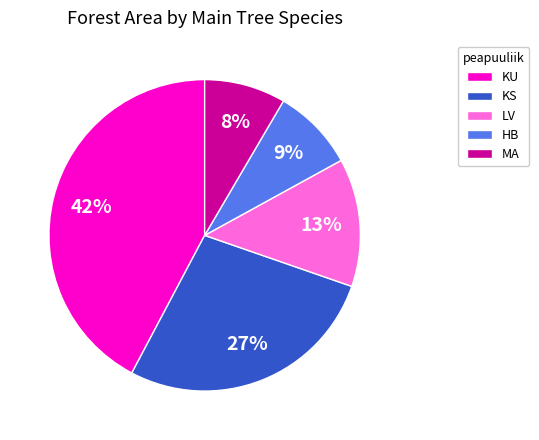

Which category has the biggest portion of the pie?

KU